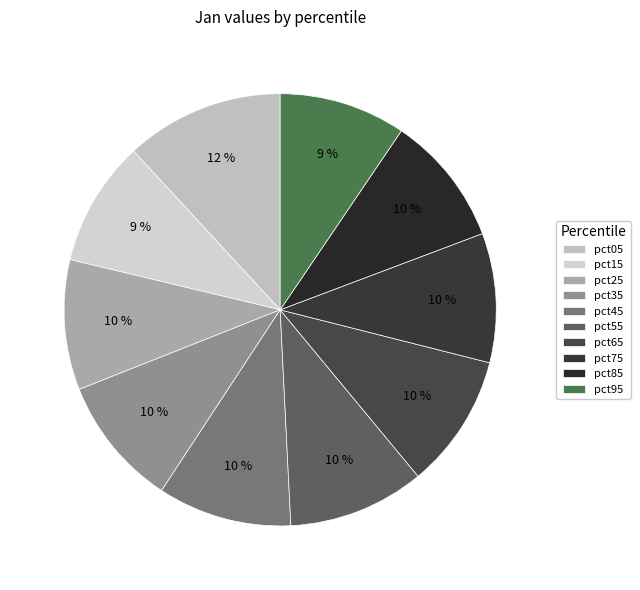

What is the total percentage of pct35 and pct55?

20.0%